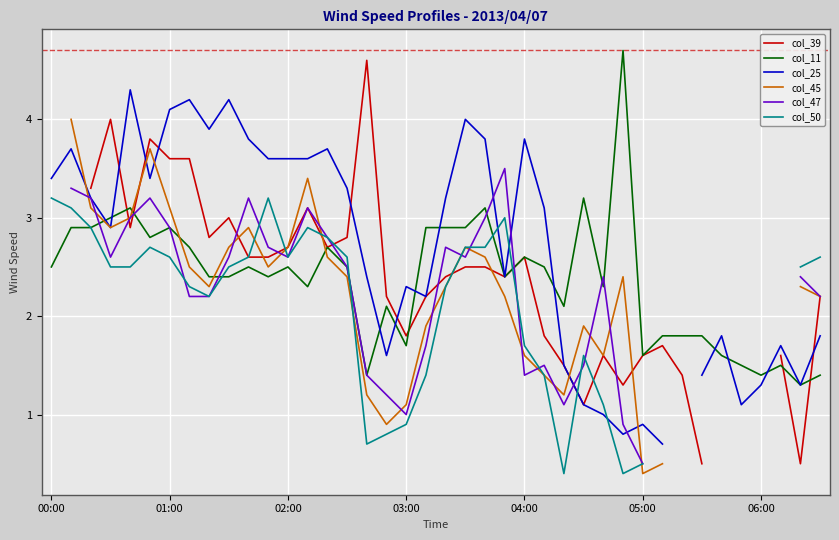

Where is col_25 nearest to the value 2?

34